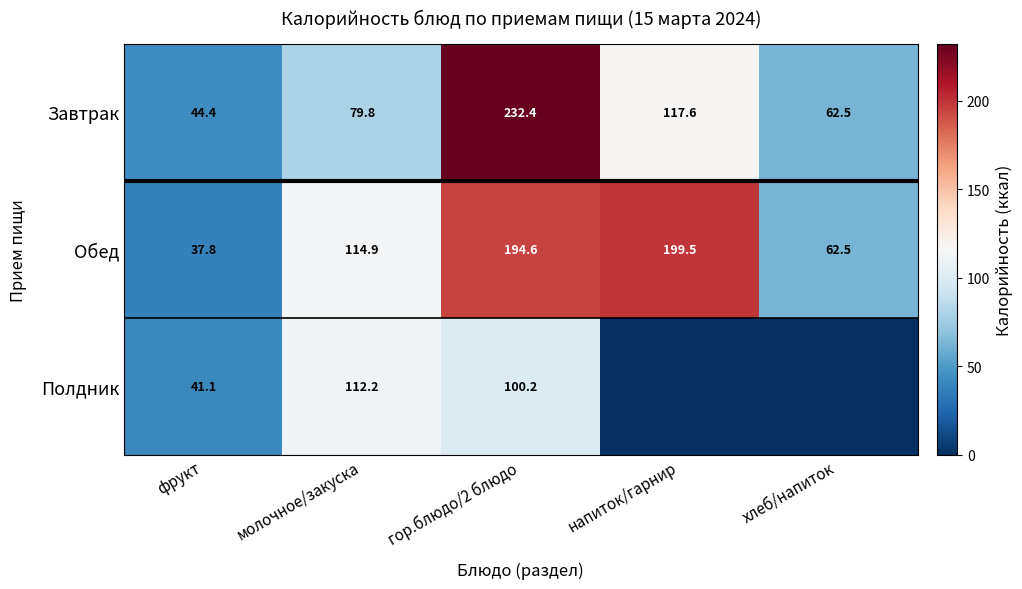

True or false: Обед has a value of 37.8 at фрукт.

True